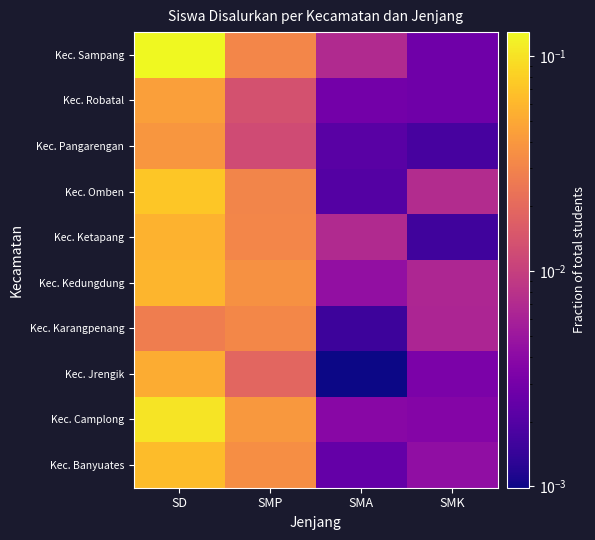

Reading right to left, what are all the values shown in this chart?

Kec. Banyuates: SMK=0.0	SMA=0.0	SMP=0.0	SD=0.1
Kec. Camplong: SMK=0.0	SMA=0.0	SMP=0.0	SD=0.1
Kec. Jrengik: SMK=0.0	SMA=0.0	SMP=0.0	SD=0.1
Kec. Karangpenang: SMK=0.0	SMA=0.0	SMP=0.0	SD=0.0
Kec. Kedungdung: SMK=0.0	SMA=0.0	SMP=0.0	SD=0.1
Kec. Ketapang: SMK=0.0	SMA=0.0	SMP=0.0	SD=0.1
Kec. Omben: SMK=0.0	SMA=0.0	SMP=0.0	SD=0.1
Kec. Pangarengan: SMK=0.0	SMA=0.0	SMP=0.0	SD=0.0
Kec. Robatal: SMK=0.0	SMA=0.0	SMP=0.0	SD=0.0
Kec. Sampang: SMK=0.0	SMA=0.0	SMP=0.0	SD=0.1